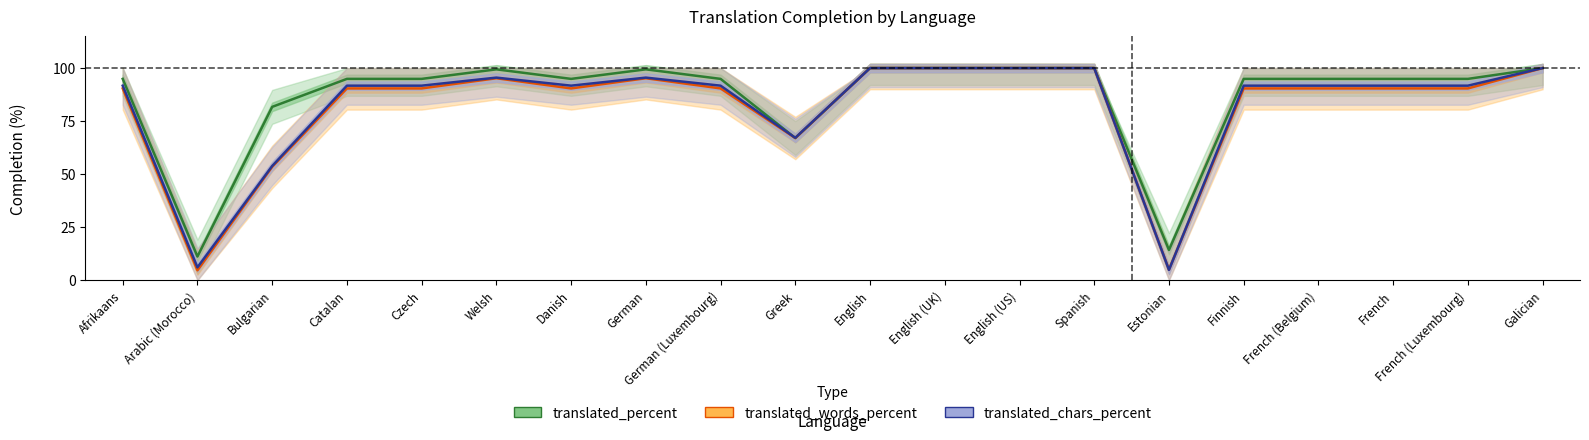

The value of translated_words_percent at Finnish is 149.9. True or false?

False